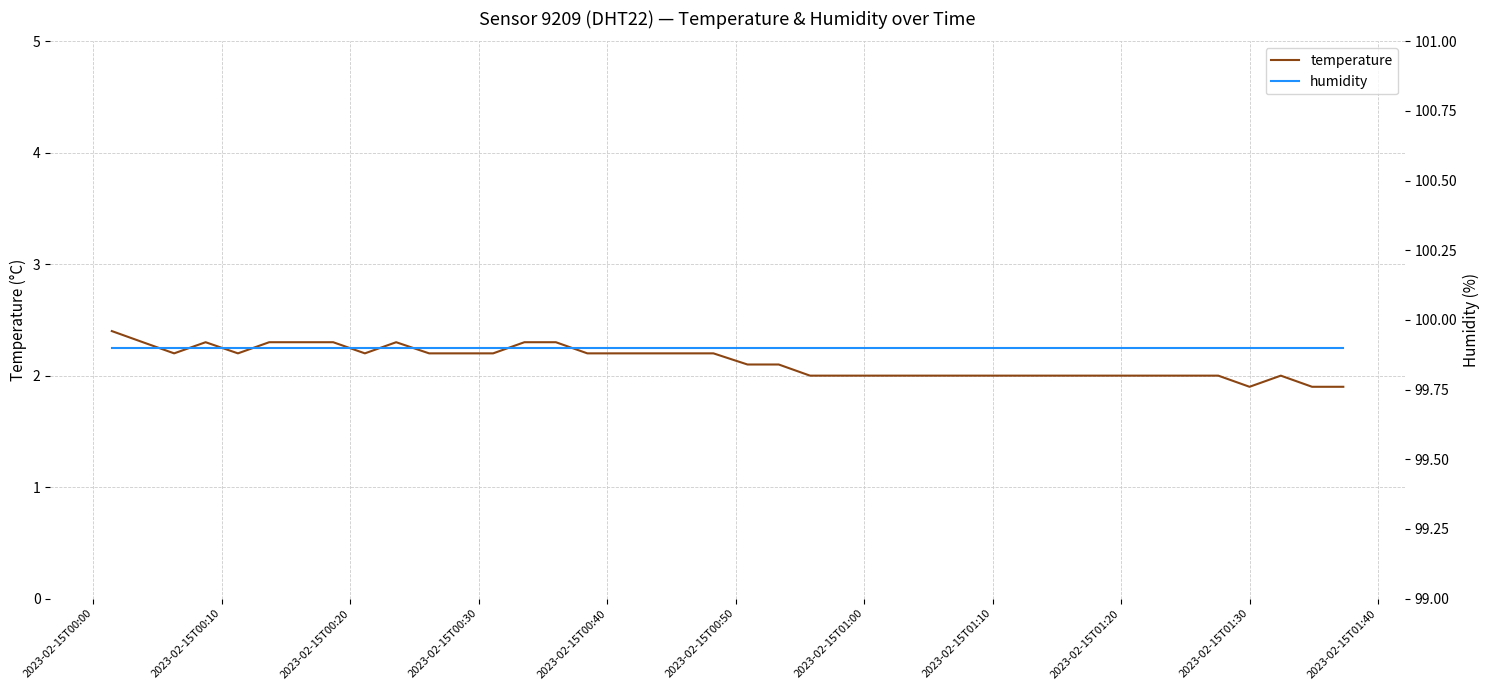

What is the difference between the second highest and second lowest values in the temperature series?

0.4